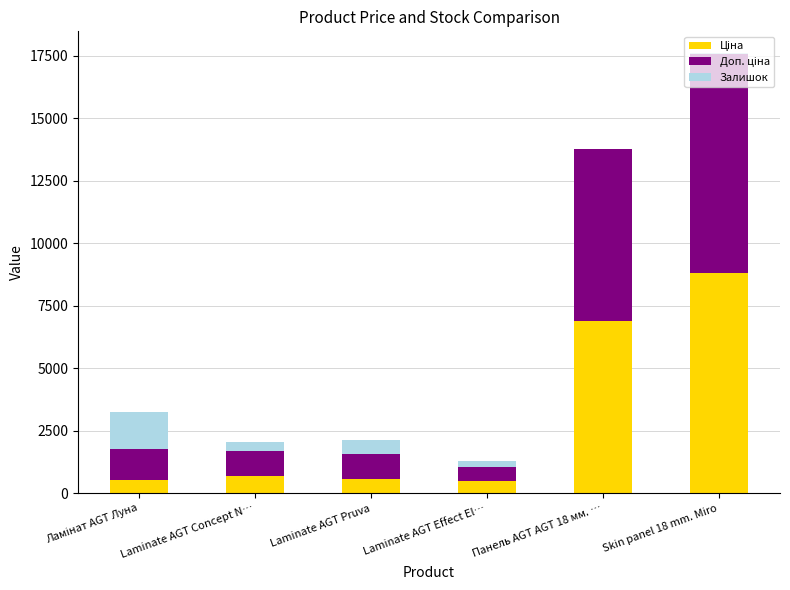

At which category is the sum across all series the highest?

Skin panel 18 mm. Miro